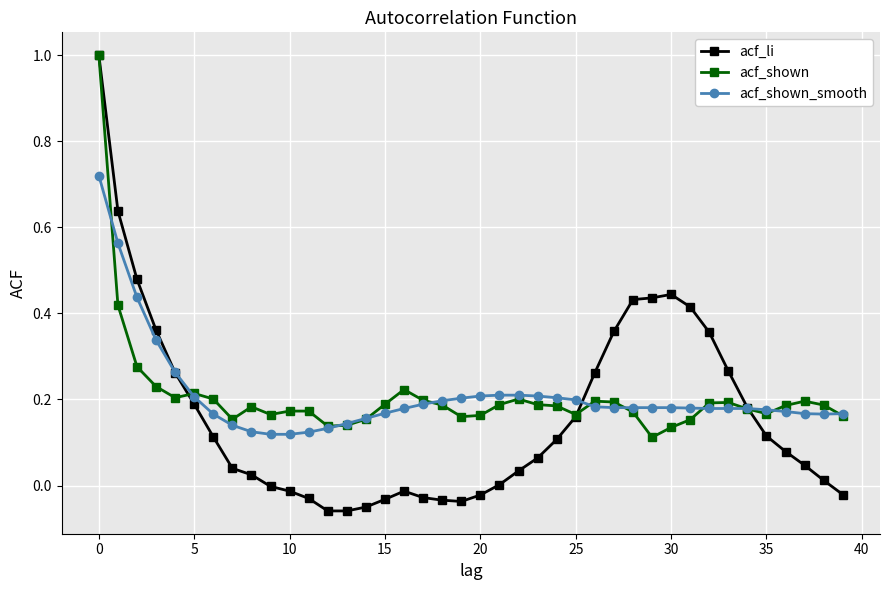

Which series has the widest spread of values?

acf_li